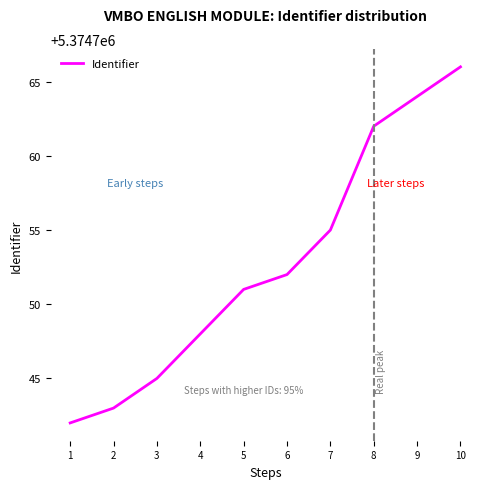

The chart shows a value of 5374748 at 4. True or false?

True